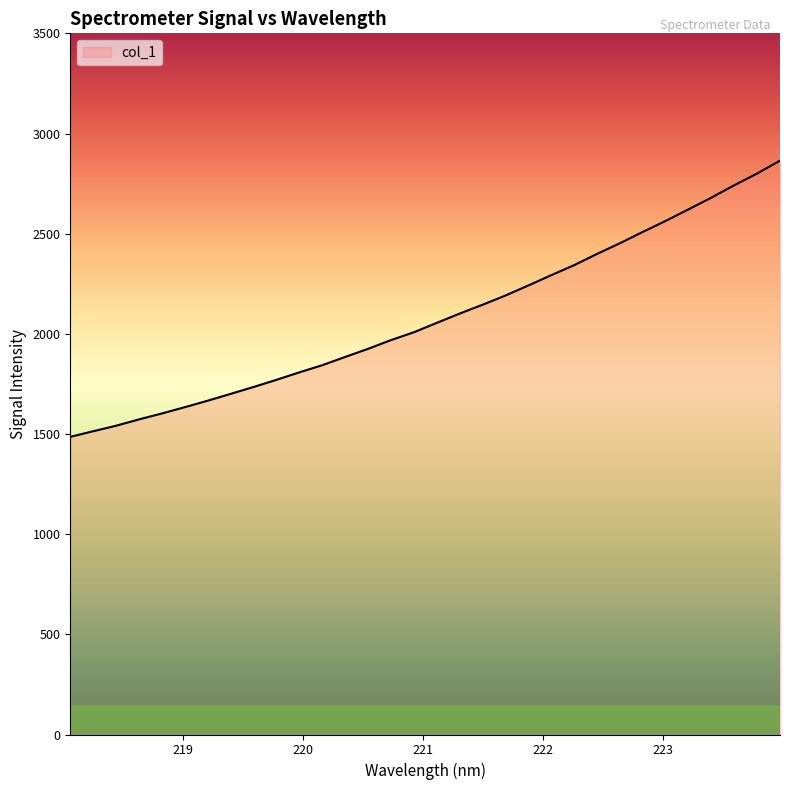

What is the difference between the maximum and minimum values?

1378.7